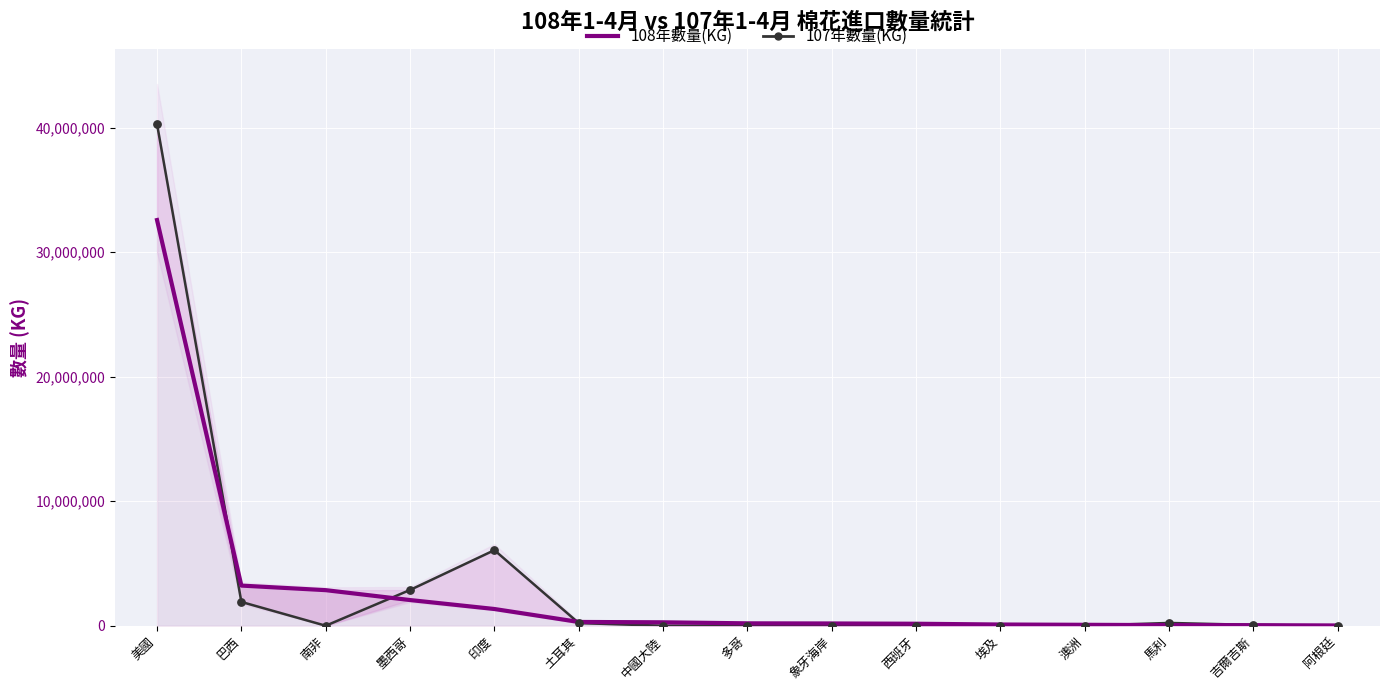

Which series has the largest total across all categories?

107年數量(KG)